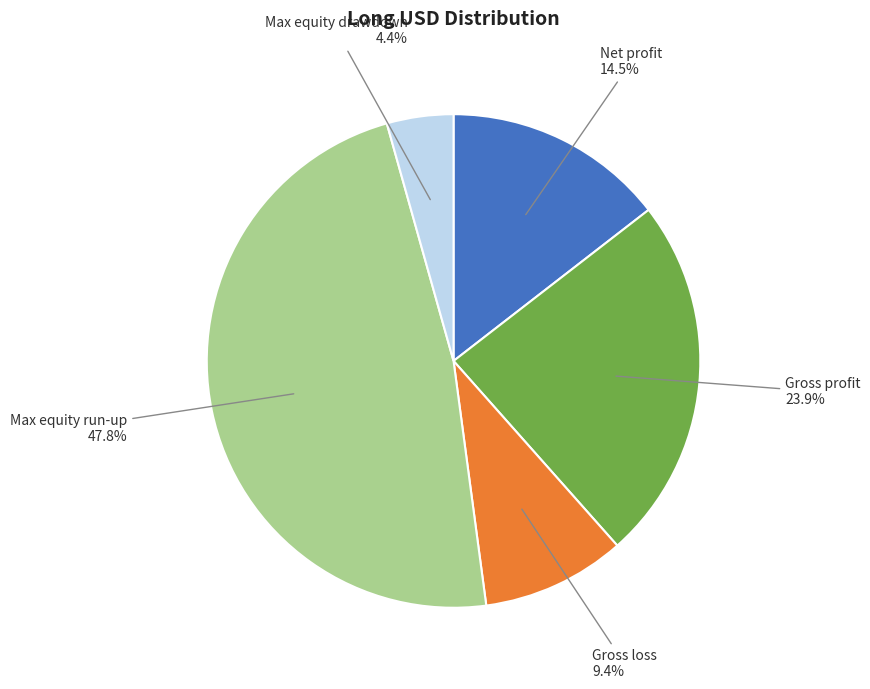

Is there a majority slice in this chart?

No